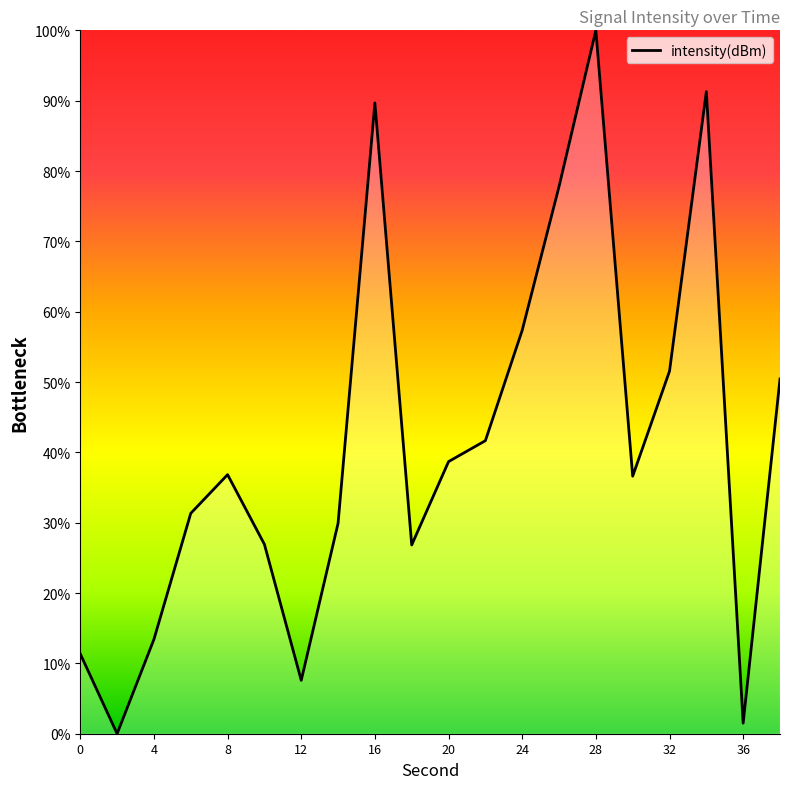

What is the difference between the maximum and minimum values?

100.0